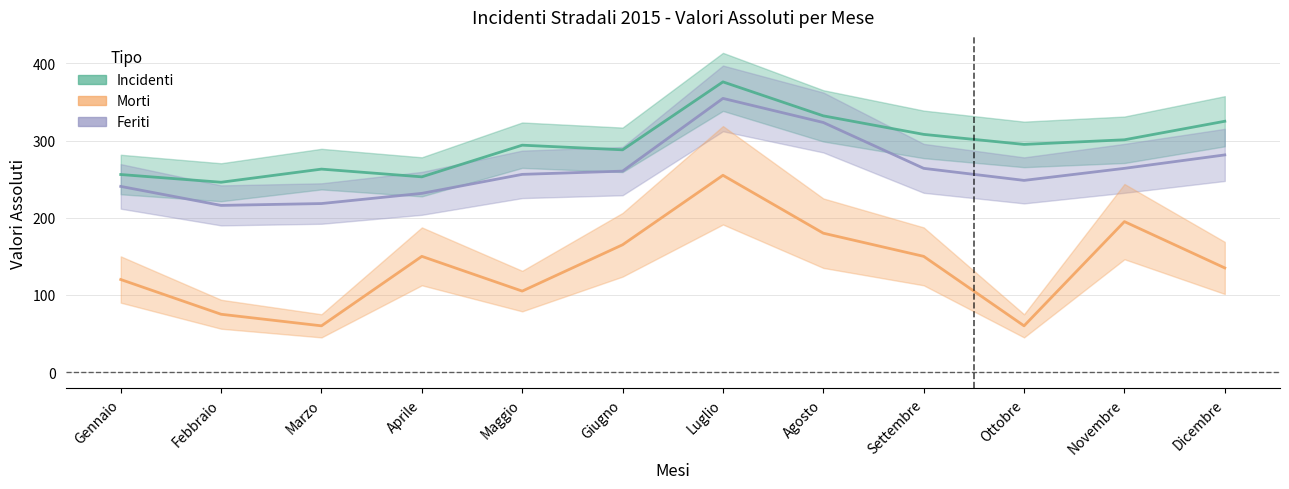

Reading right to left, what are all the values shown in this chart?

Incidenti: 325.0	301.0	295.0	308.0	332.0	376.0	288.0	294.0	253.0	263.0	246.0	256.0
Morti: 135.0	195.0	60.0	150.0	180.0	255.0	165.0	105.0	150.0	60.0	75.0	120.0
Feriti: 281.4	264.0	248.4	264.0	323.4	354.6	260.4	256.2	231.6	218.4	216.0	240.6